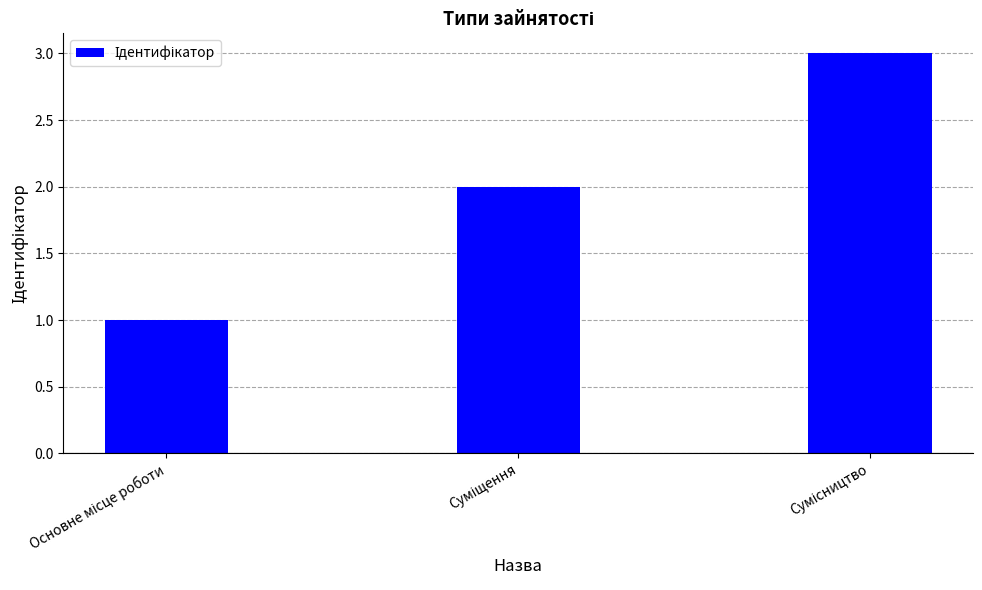

What is the sum of all values?

6